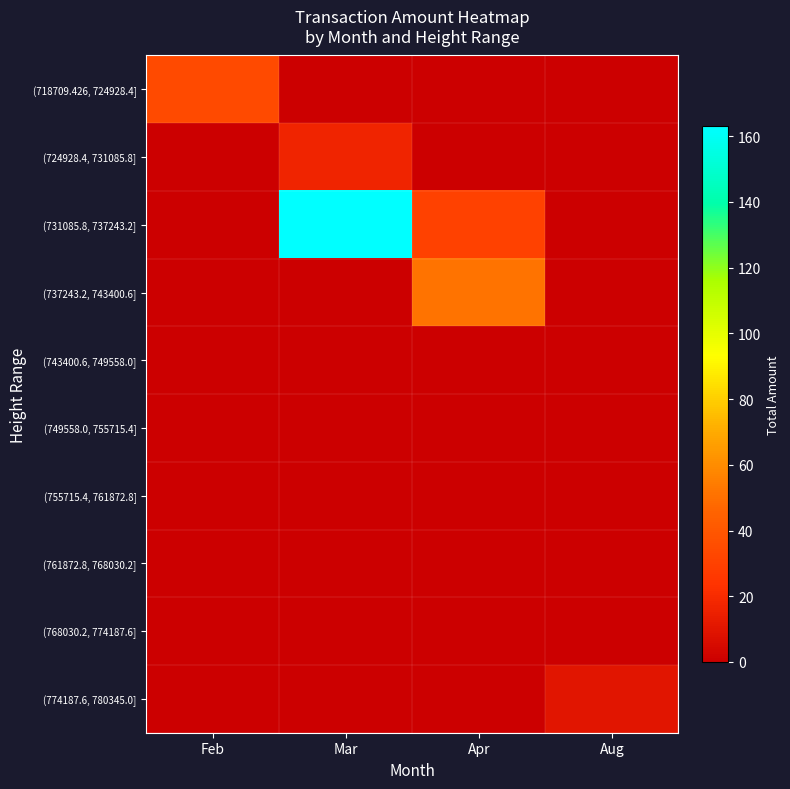

At Apr, list the series in order from largest to smallest.

(737243.2, 743400.6], (731085.8, 737243.2], (718709.426, 724928.4], (724928.4, 731085.8], (743400.6, 749558.0], (749558.0, 755715.4], (755715.4, 761872.8], (761872.8, 768030.2], (768030.2, 774187.6], (774187.6, 780345.0]